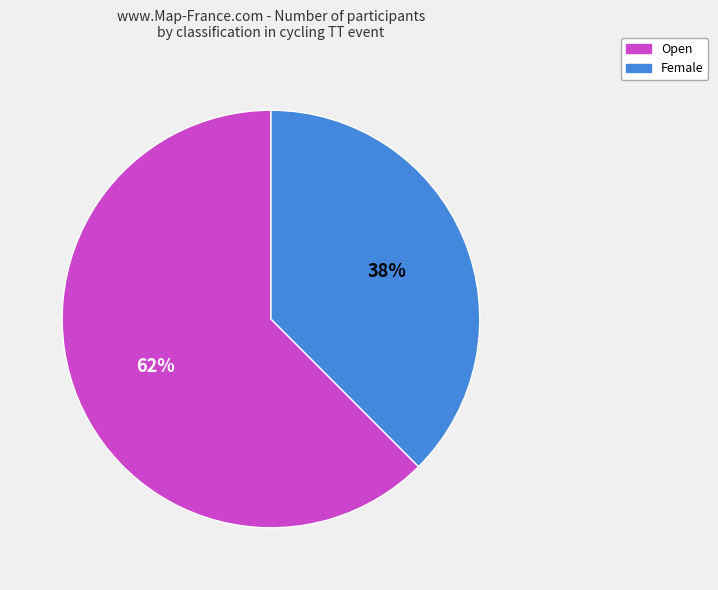

To the nearest percent, what percentage of the pie is Female?

38%